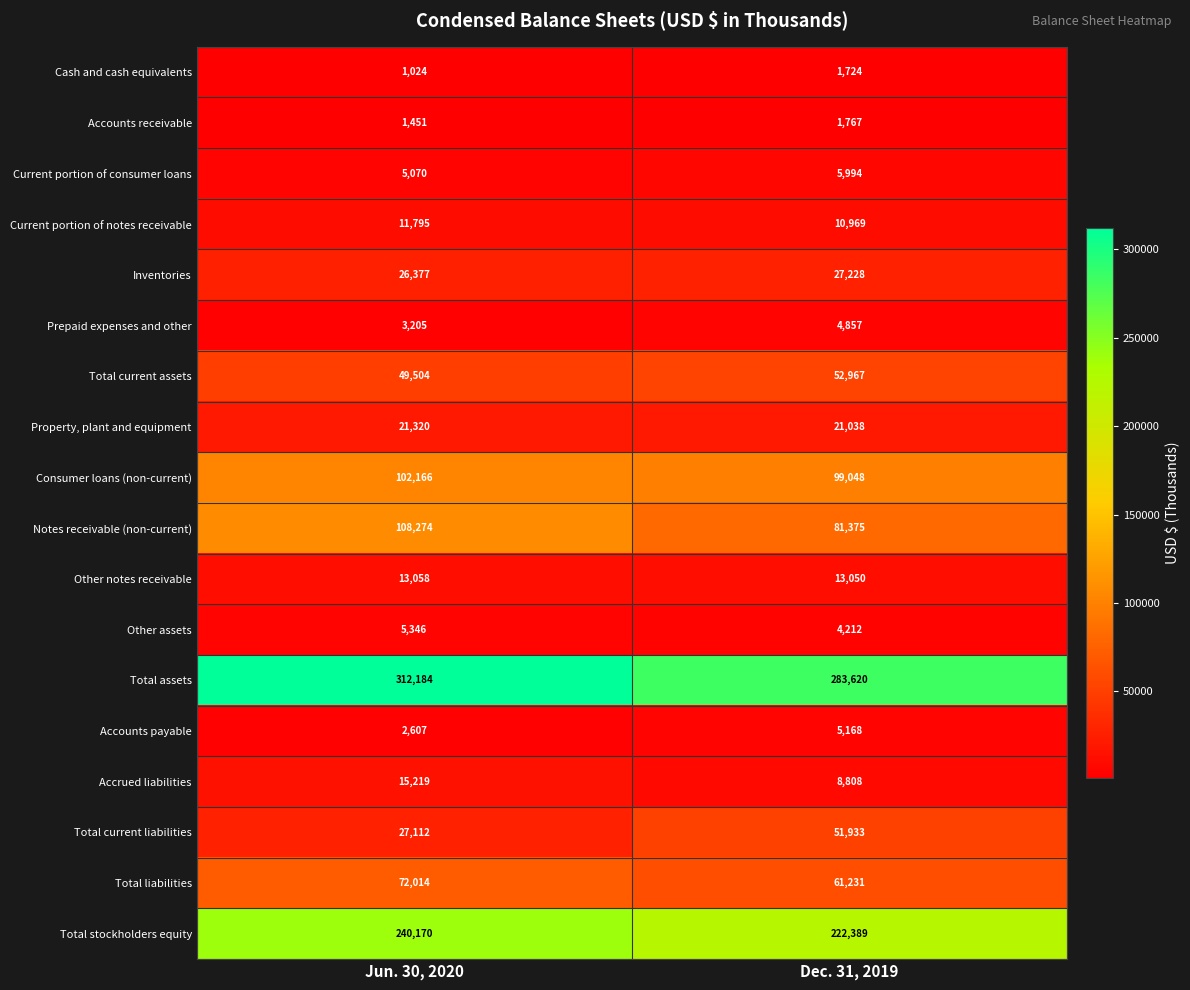

Which category has the lowest value across all series?

Jun. 30, 2020